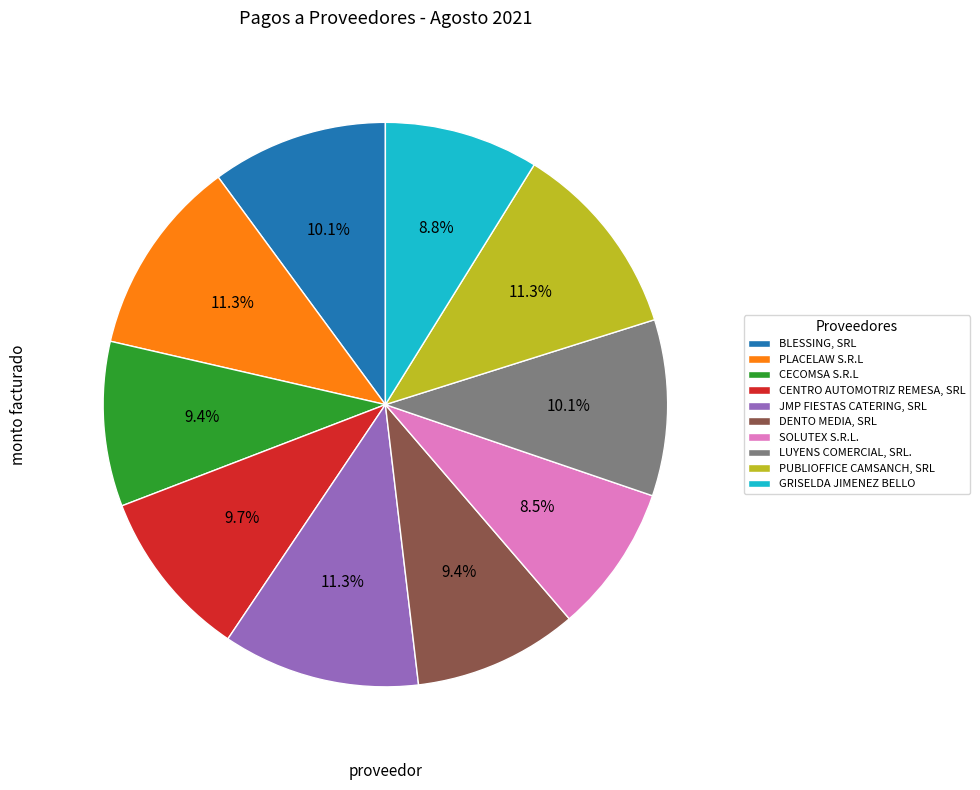

What percentage is the CENTRO AUTOMOTRIZ REMESA, SRL slice, to the nearest percent?

10%